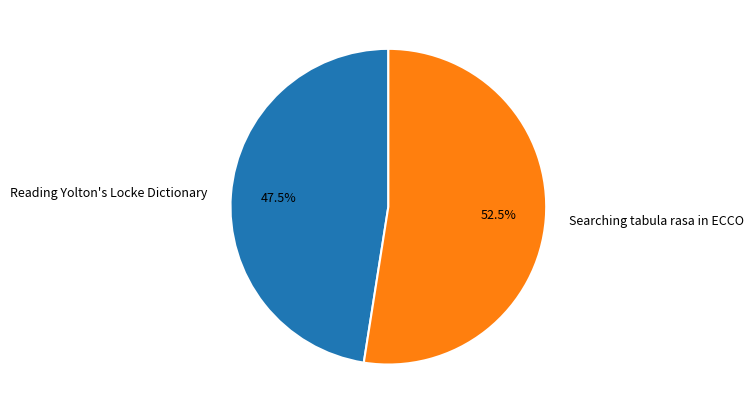

Count the number of slices in the pie.

2